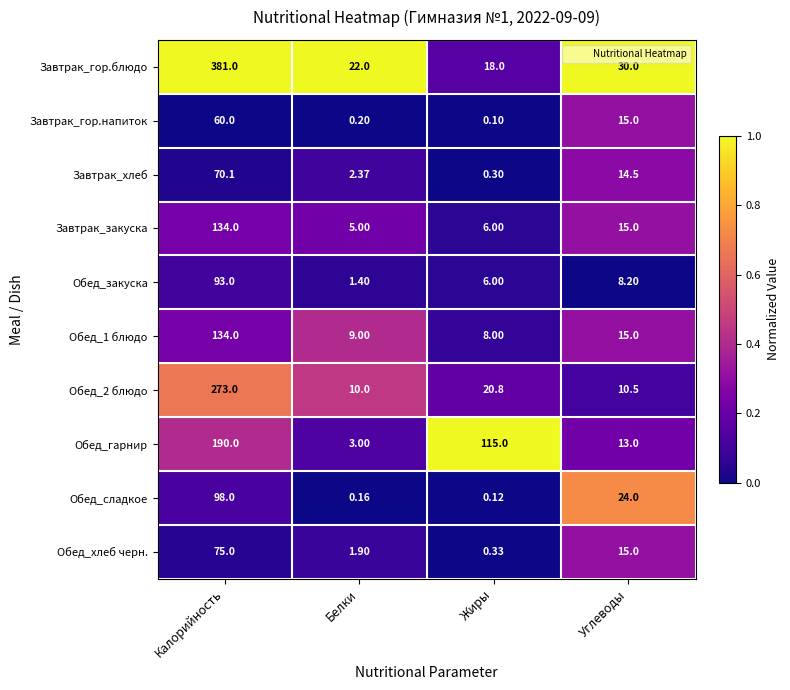

How many data points does each series have?

4